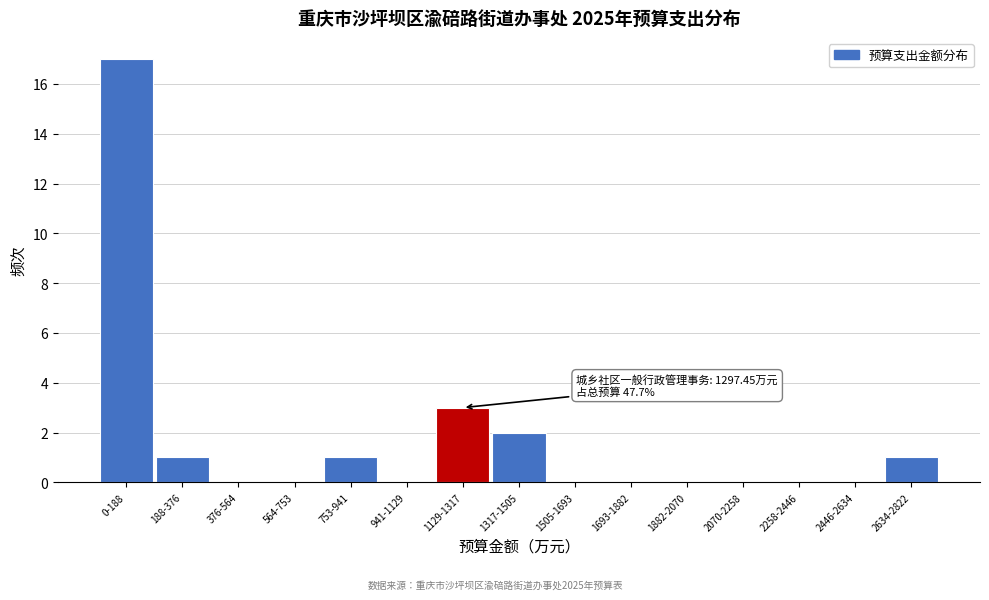

Reading left to right, transcribe all the data shown in this chart.

0-188=17	188-376=1	376-564=0	564-753=0	753-941=1	941-1129=0	1129-1317=3	1317-1505=2	1505-1693=0	1693-1882=0	1882-2070=0	2070-2258=0	2258-2446=0	2446-2634=0	2634-2822=1